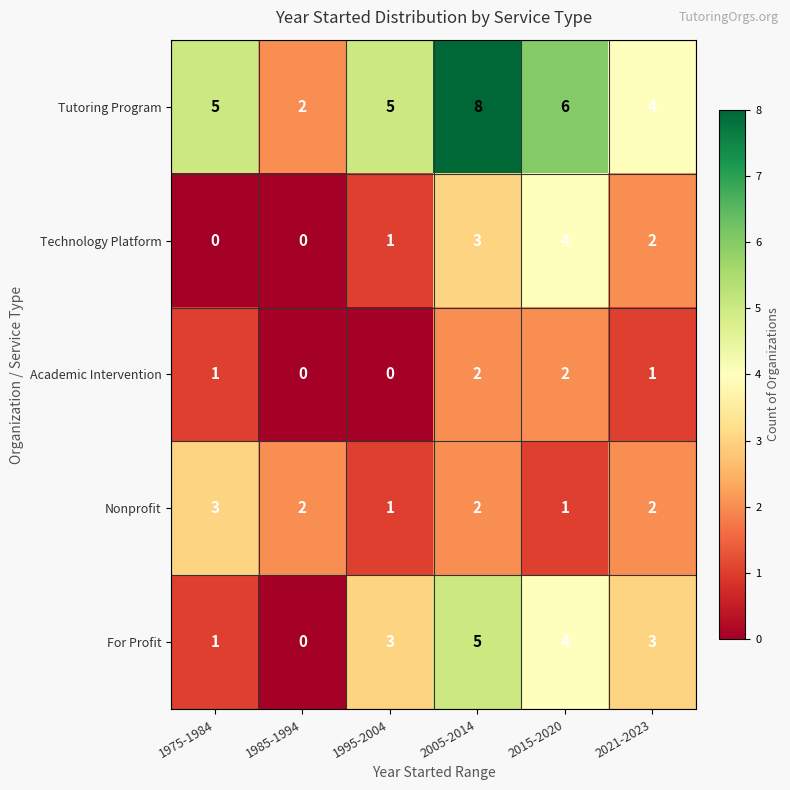

Which series has the widest spread of values?

Tutoring Program